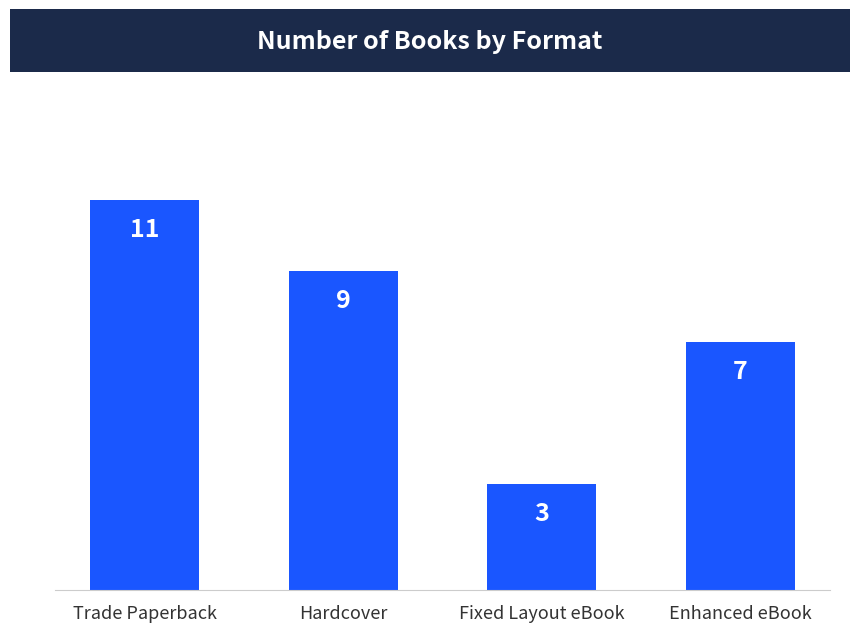

What is the ratio of the value at Hardcover to the value at Enhanced eBook?

1.3